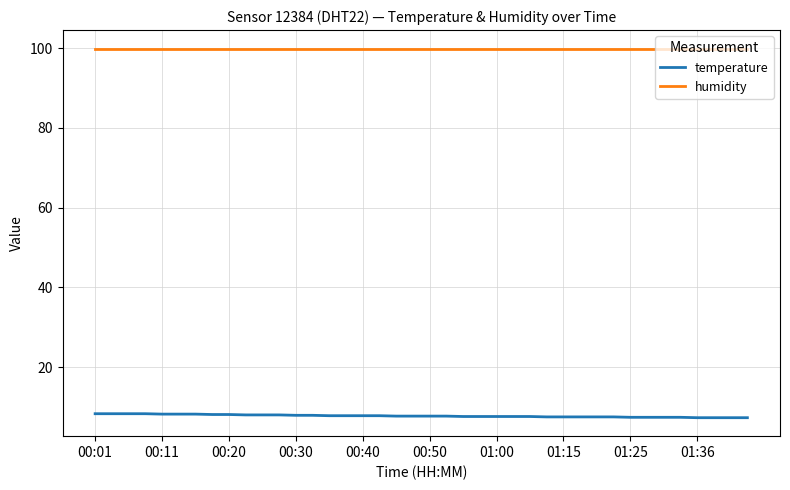

What is the difference between the second highest and second lowest values in the temperature series?

1.0